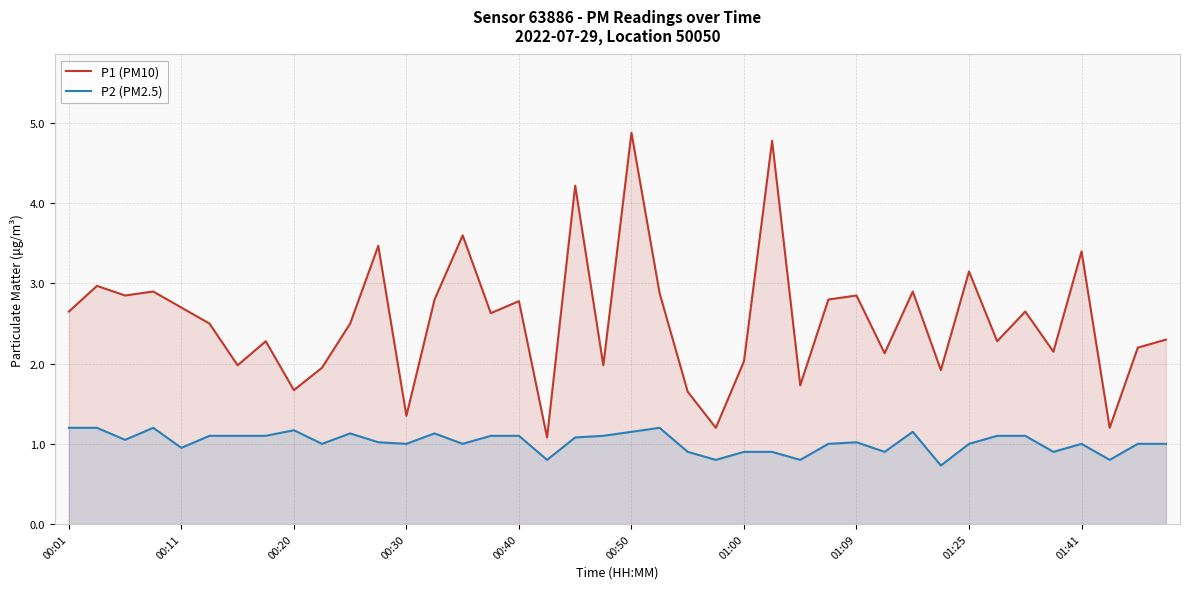

How many values in the P1 (PM10) series exceed 2?

29